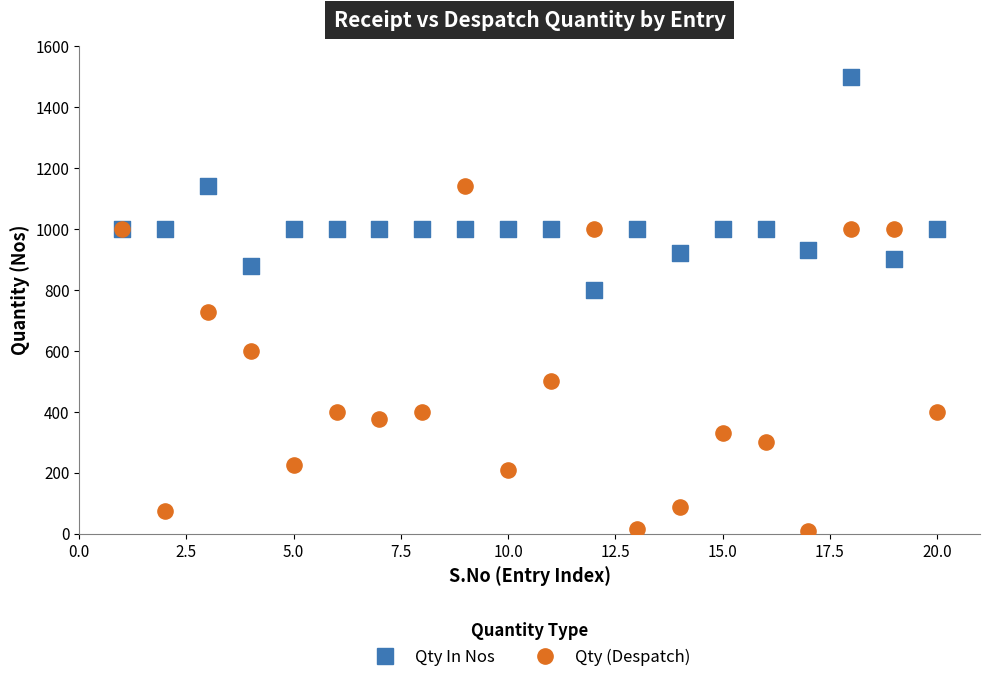

Which series reaches the minimum Y coordinate?

Qty (Despatch)